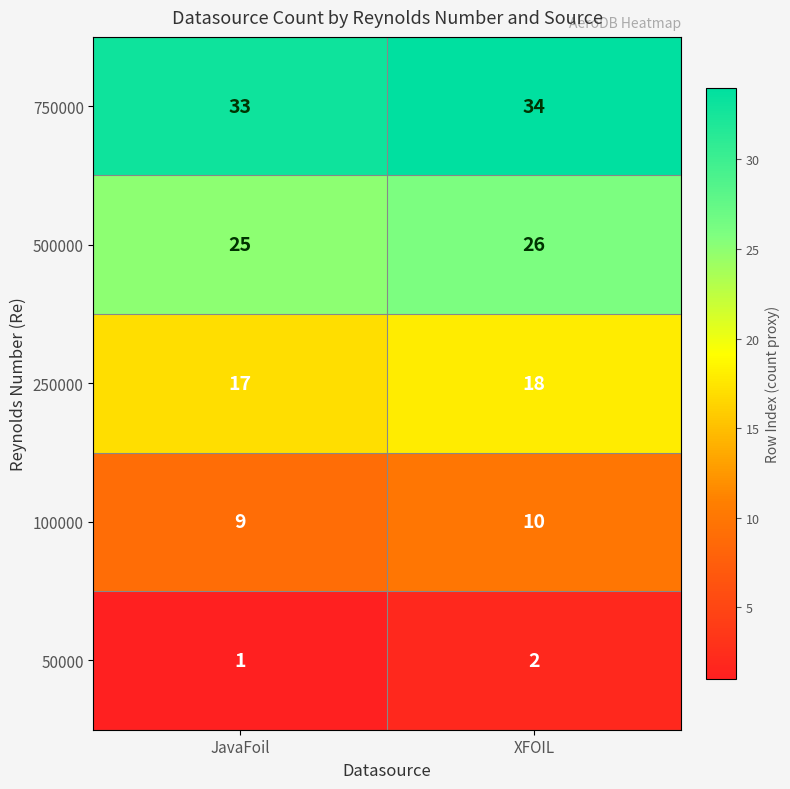

What is the sum of the 750000 values at JavaFoil and XFOIL?

67